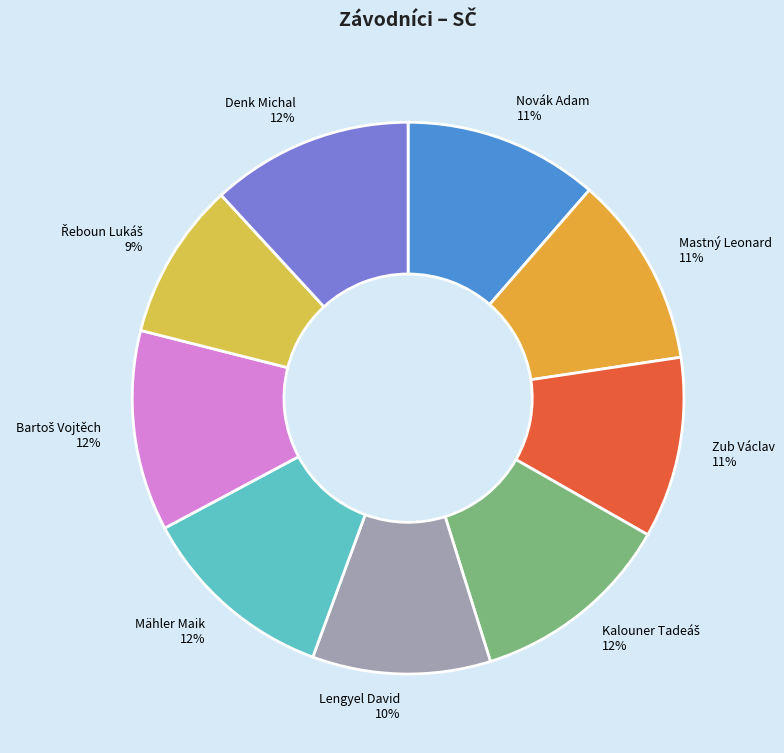

To the nearest percent, what is the average slice percentage?

11%